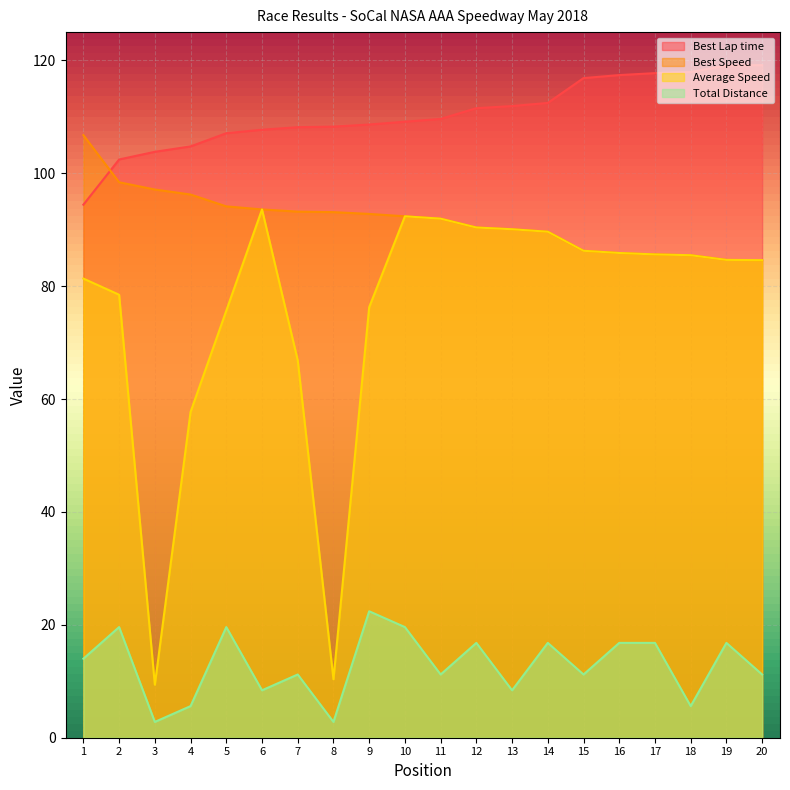

Rank the categories by Best Lap time value from highest to lowest.

20, 19, 18, 17, 16, 15, 14, 13, 12, 11, 10, 9, 8, 7, 6, 5, 4, 3, 2, 1